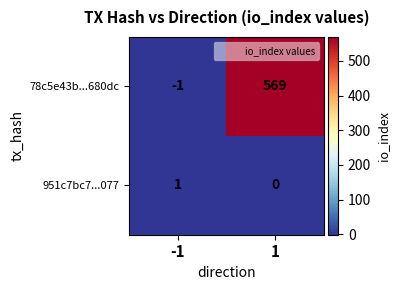

The 78c5e43b...680dc series shows -1 at -1. True or false?

True